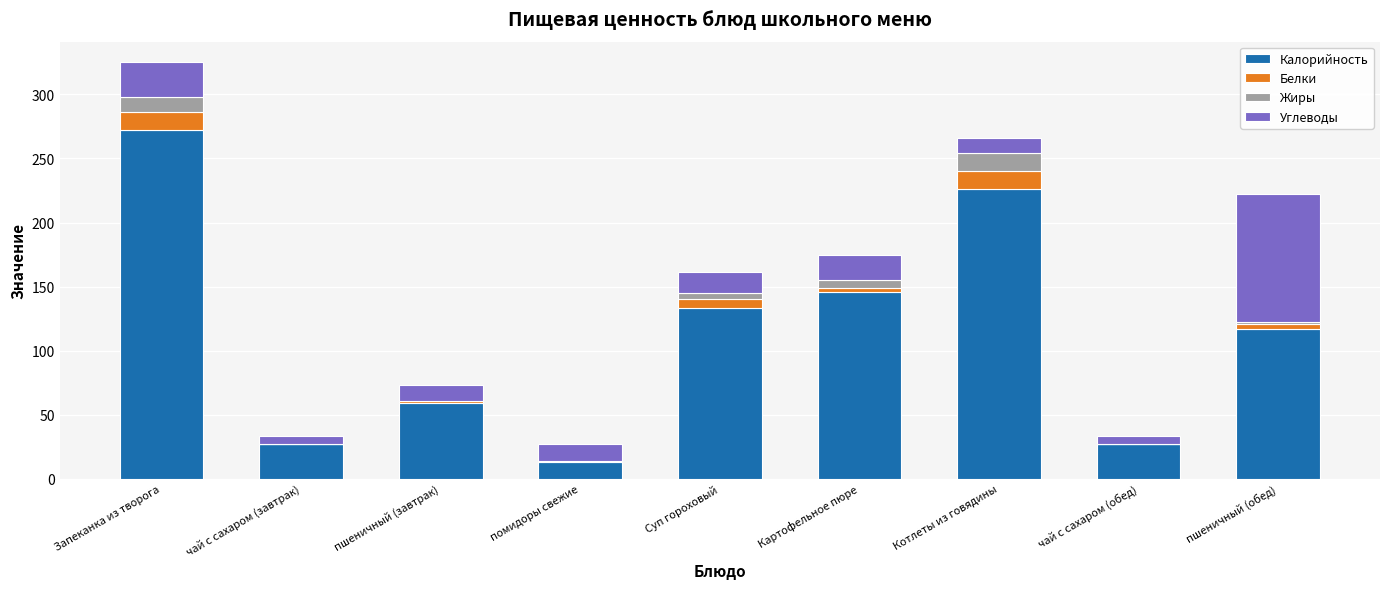

Which category has the highest value in the Калорийность series?

Запеканка из творога